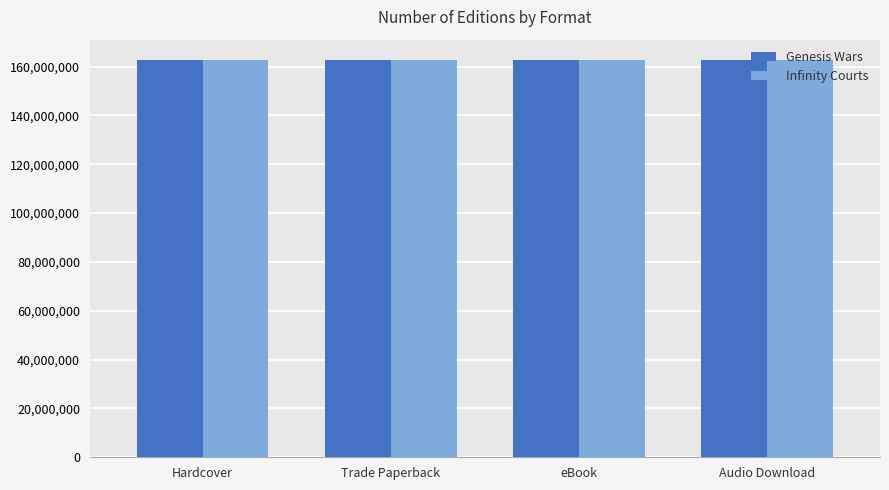

What is the smallest value displayed?

162816287